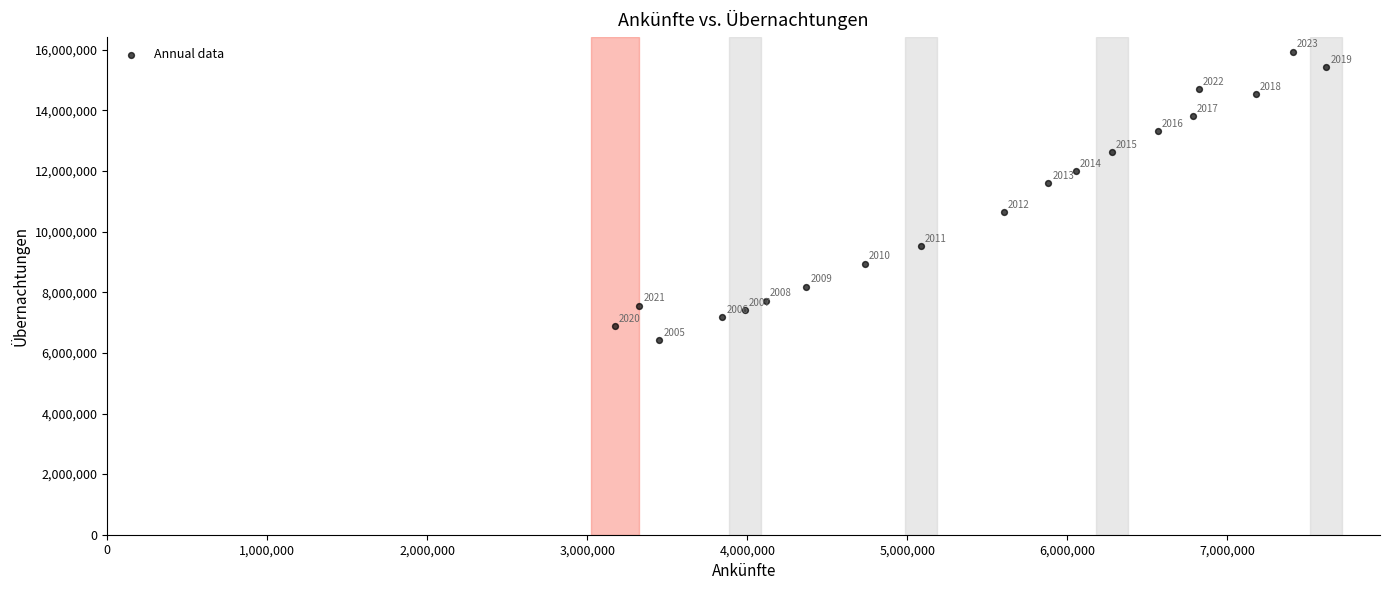

What Y value in the scatter plot is closest to 11188843?

11603135